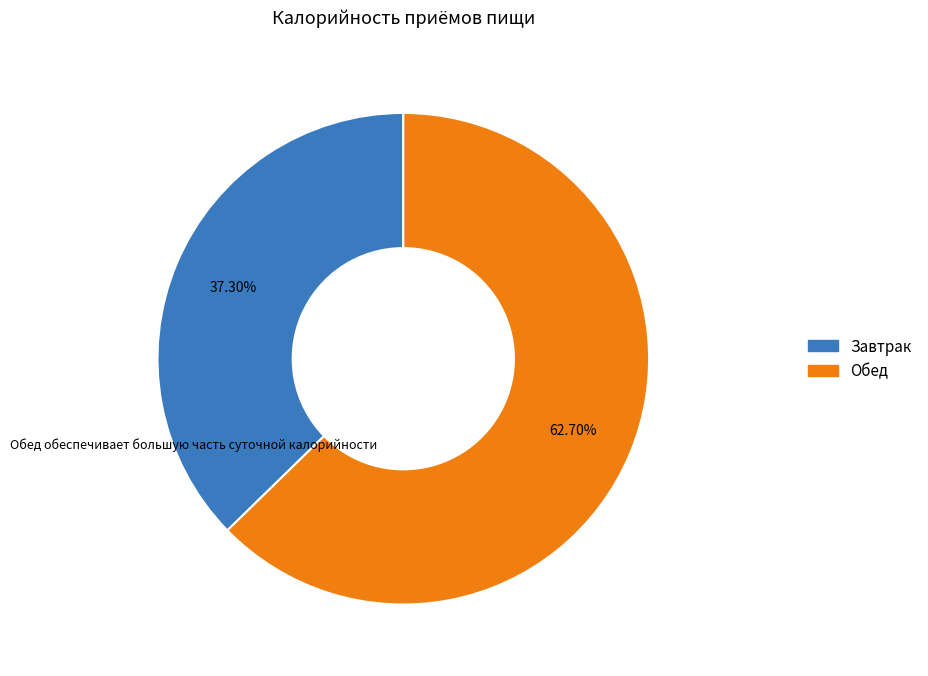

What percentage do Завтрак and Обед together represent?

100.0%